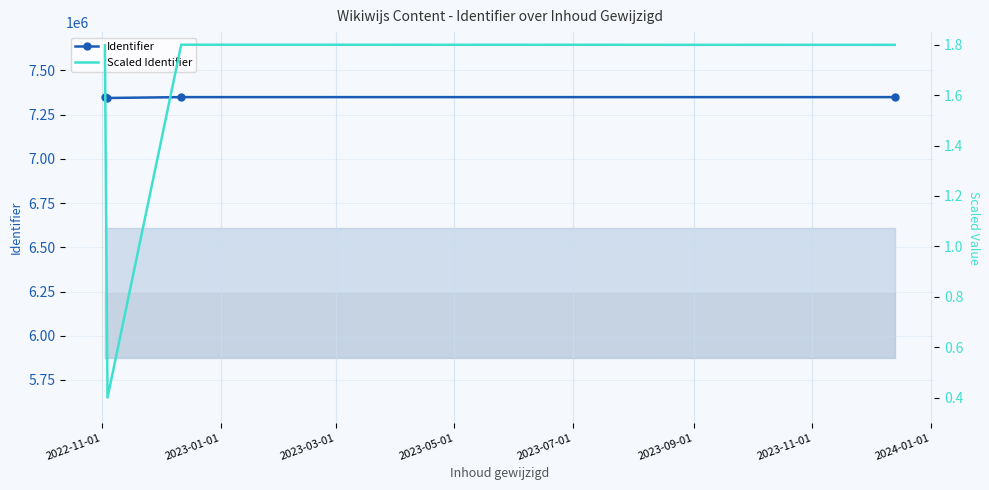

What is the greatest value displayed?

7348897.0